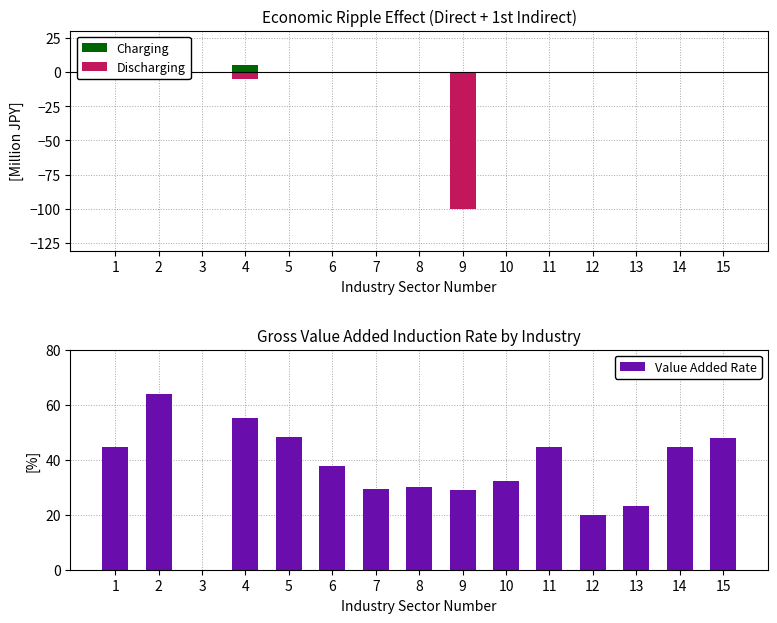

True or false: Discharging has a value of -33.6 at 3.

False